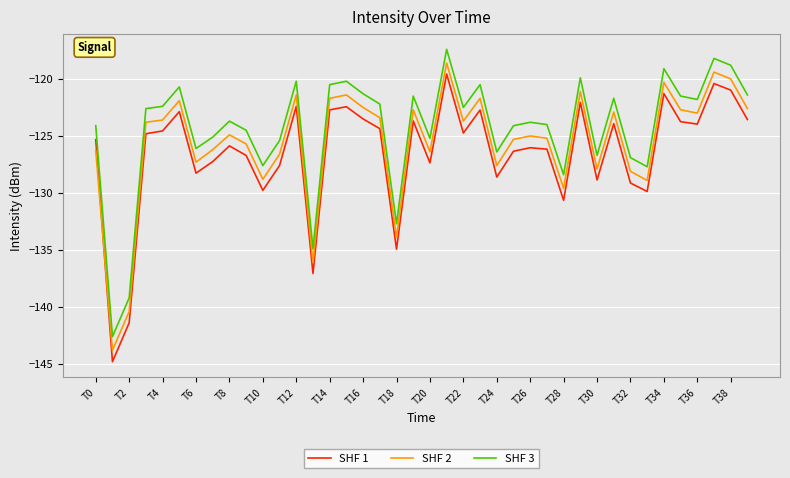

Which series ends up on top after the final intersection of SHF 2 and SHF 1?

SHF 2